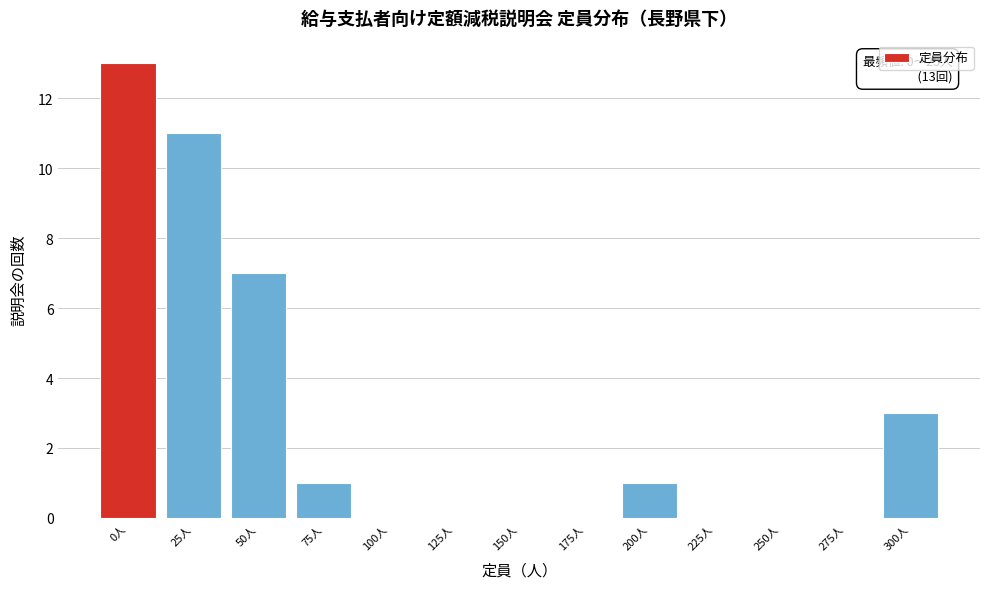

Reading left to right, extract all data points from this chart.

0人=13	25人=11	50人=7	75人=1	100人=0	125人=0	150人=0	175人=0	200人=1	225人=0	250人=0	275人=0	300人=3